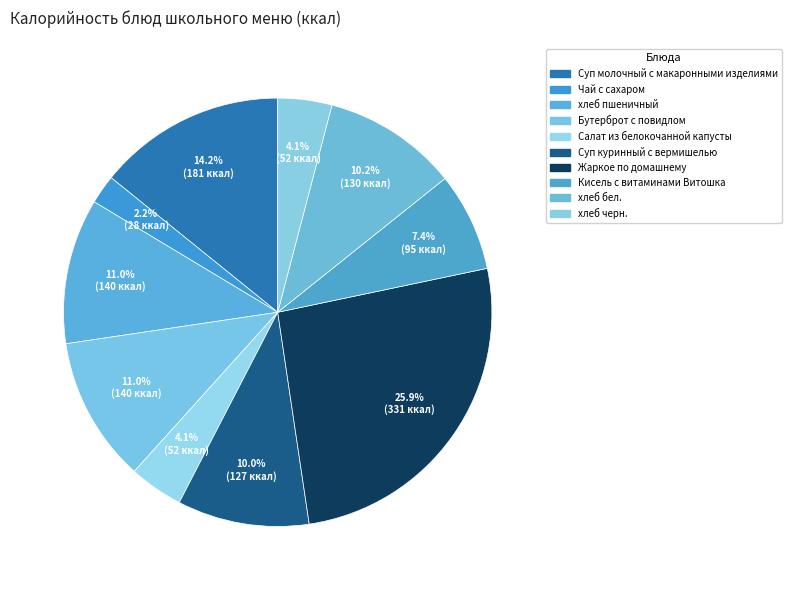

Count the number of slices in the pie.

10